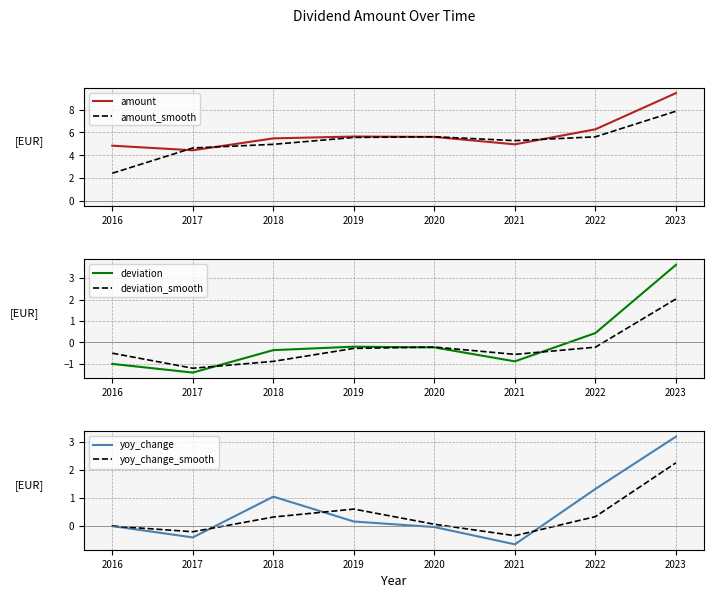

How many interior local peaks does the yoy_change_smooth series have?

1